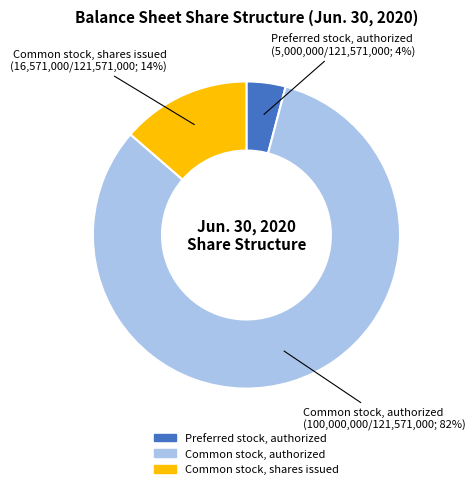

True or false: Common stock, authorized accounts for 90% of the total.

False